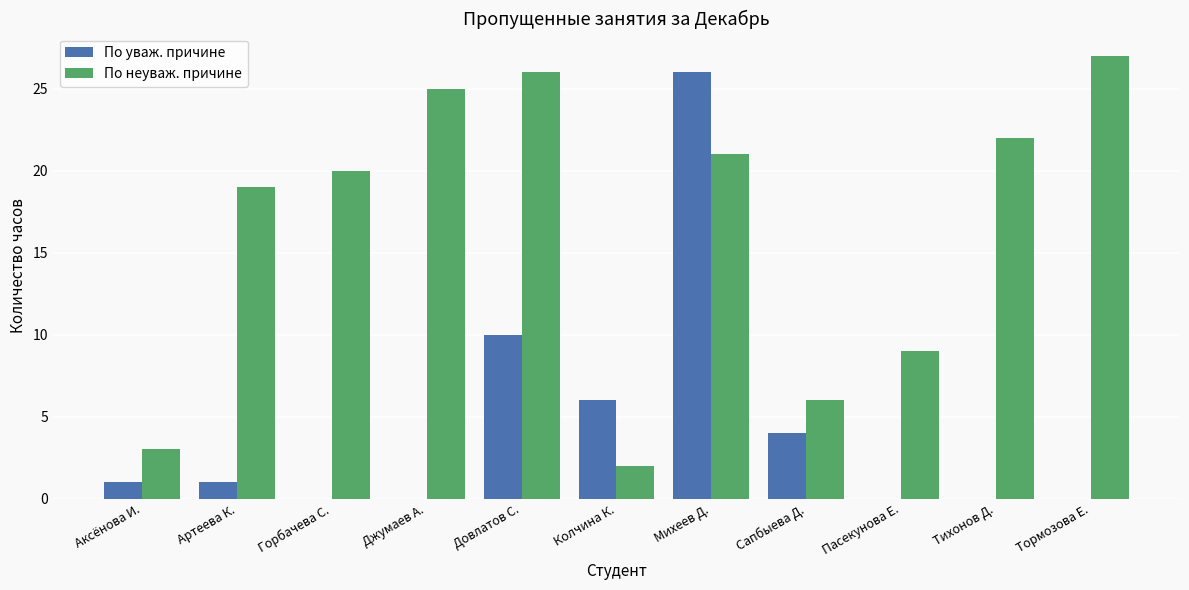

What is the sum of the По уваж. причине values at Горбачева С. and Аксёнова И.?

1